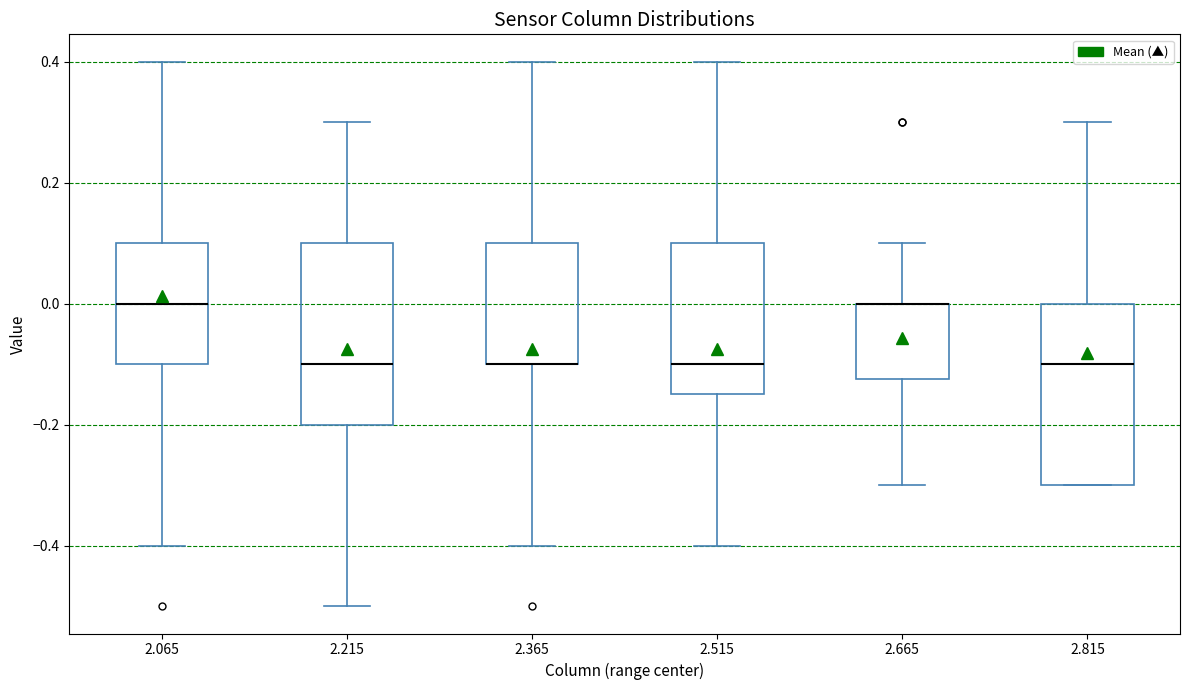

Reading left to right, transcribe this box plot: for each box, give where its median line is, the range the box spans, and where its two whiskers end, as read against the y-axis. The values are not printed on the chart, so give them approximately, as read against the axis.

2.065: median 0.00, box -0.10 to 0.10, whiskers -0.40 to 0.40
2.215: median -0.10, box -0.20 to 0.10, whiskers -0.50 to 0.30
2.365: median -0.10 (drawn on the box's lower edge), box -0.10 to 0.10, whiskers -0.40 to 0.40
2.515: median -0.10, box -0.14 to 0.10, whiskers -0.40 to 0.40
2.665: median 0.00 (drawn on the box's upper edge), box -0.12 to 0.00, whiskers -0.30 to 0.10
2.815: median -0.10, box -0.30 to 0.00, whiskers -0.30 to 0.30